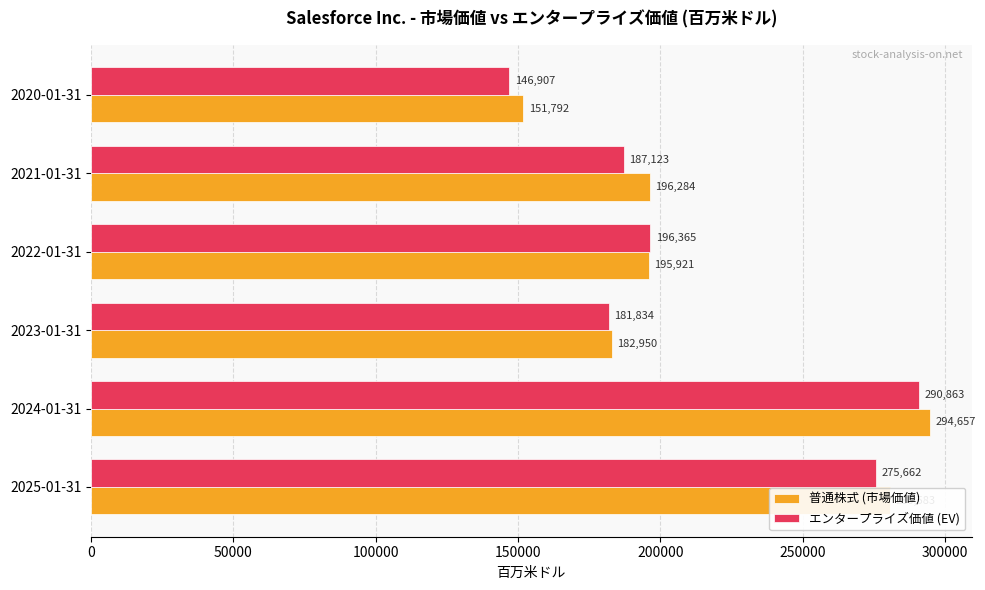

At which label is 普通株式 (市場価値) closest to 223224?

2021-01-31